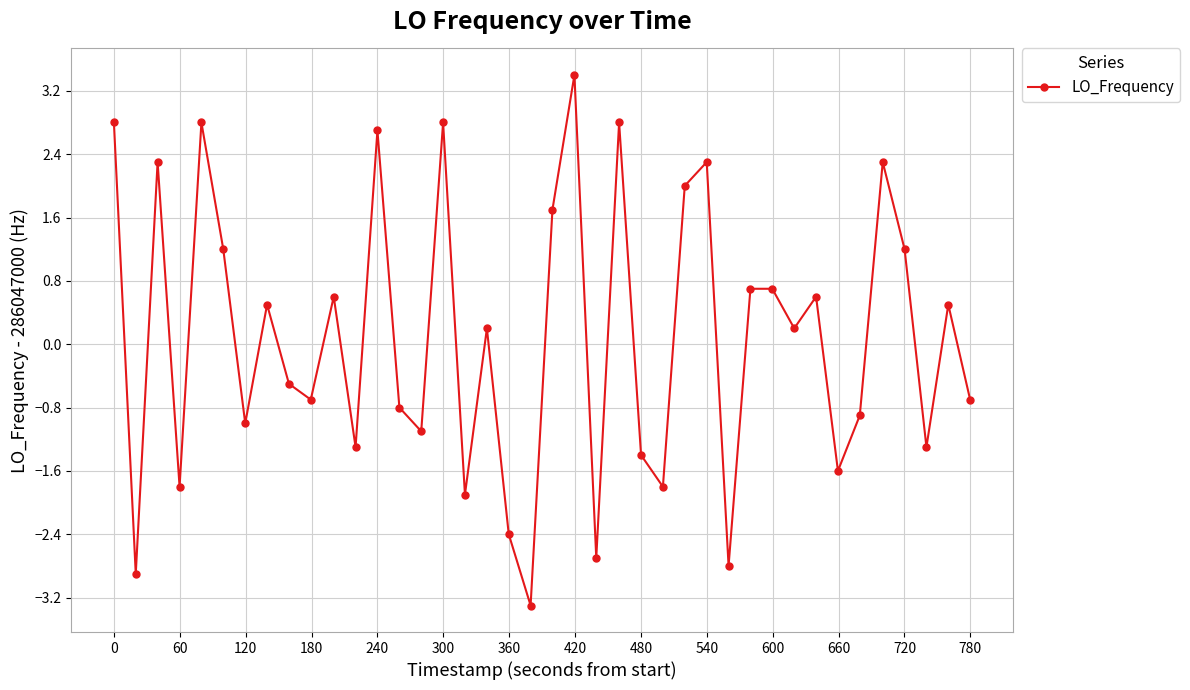

What is the difference between the maximum and second lowest values?

6.3